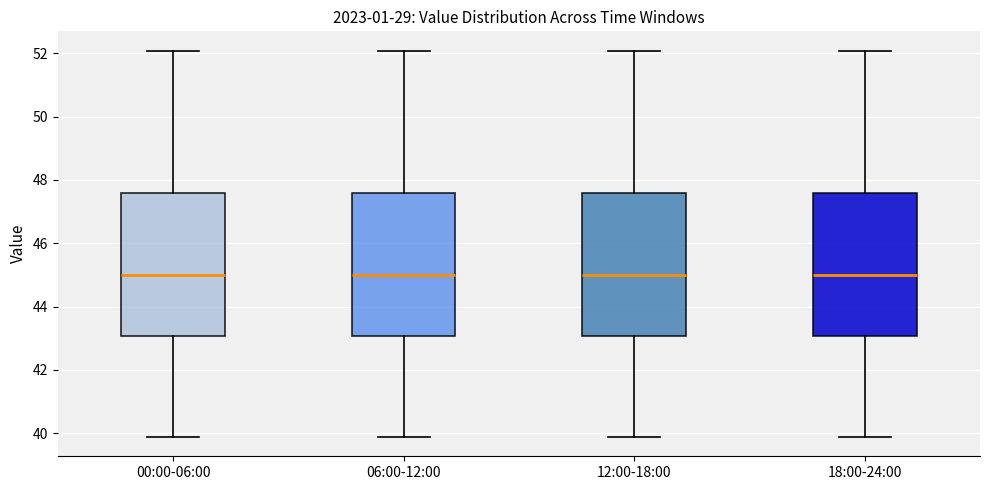

Reading left to right, transcribe this box plot: for each box, give where its median line is, the range the box spans, and where its two whiskers end, as read against the y-axis. The values are not printed on the chart, so give them approximately, as read against the axis.

00:00-06:00: median 45.0, box 43.0 to 47.6, whiskers 39.8 to 52.0
06:00-12:00: median 45.0, box 43.0 to 47.6, whiskers 39.8 to 52.0
12:00-18:00: median 45.0, box 43.0 to 47.6, whiskers 39.8 to 52.0
18:00-24:00: median 45.0, box 43.0 to 47.6, whiskers 39.8 to 52.0